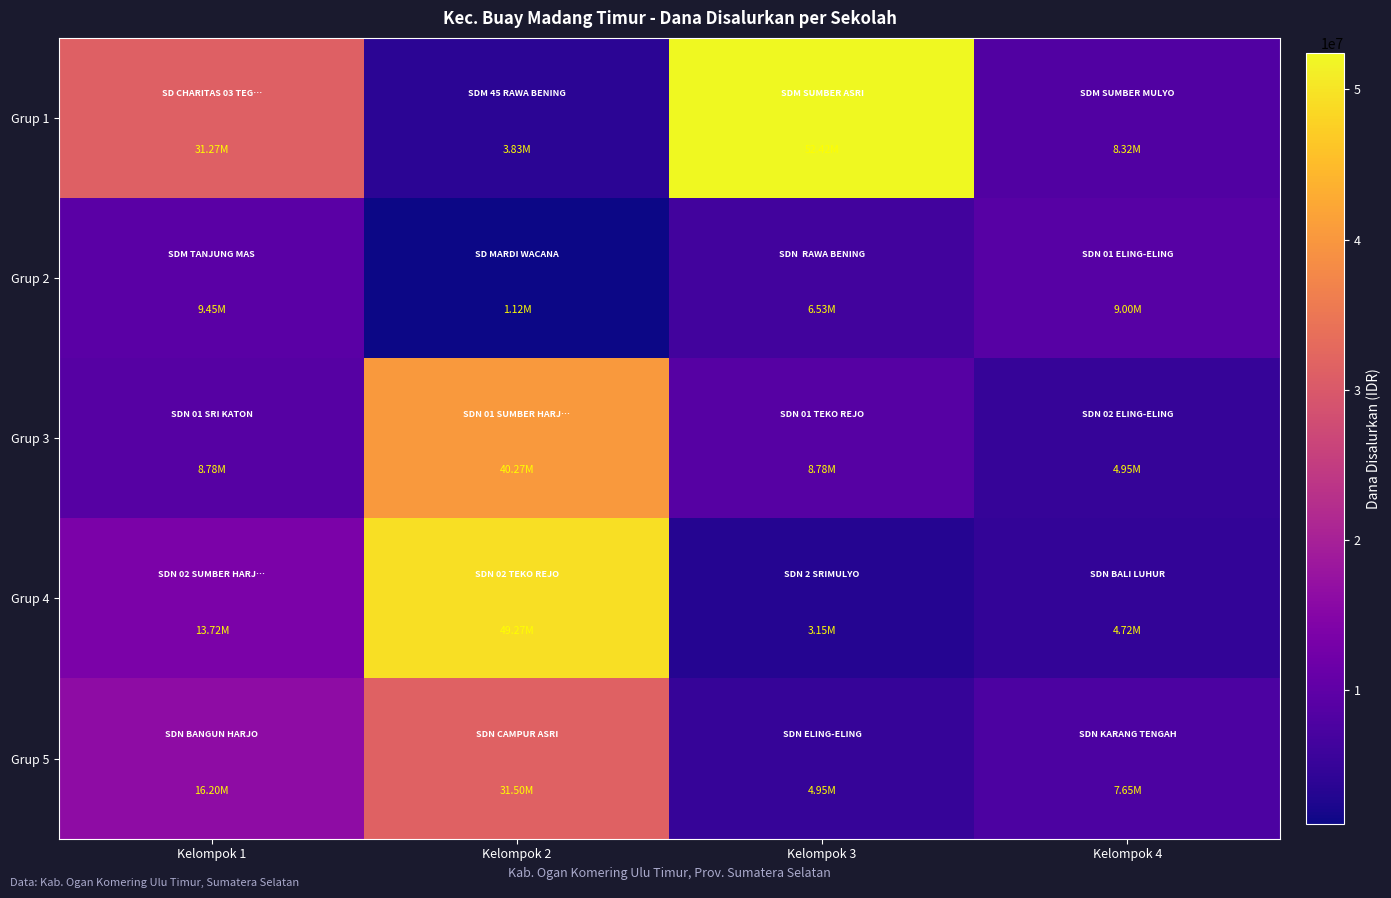

At which category is the sum across all series the highest?

Kelompok 2